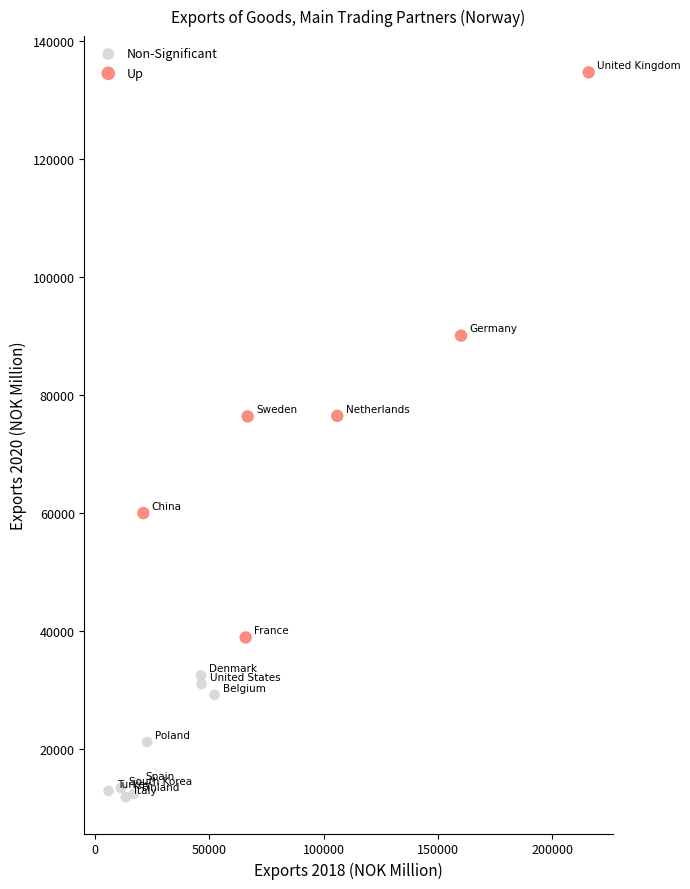

Which series has the largest Y range (max minus min)?

Up